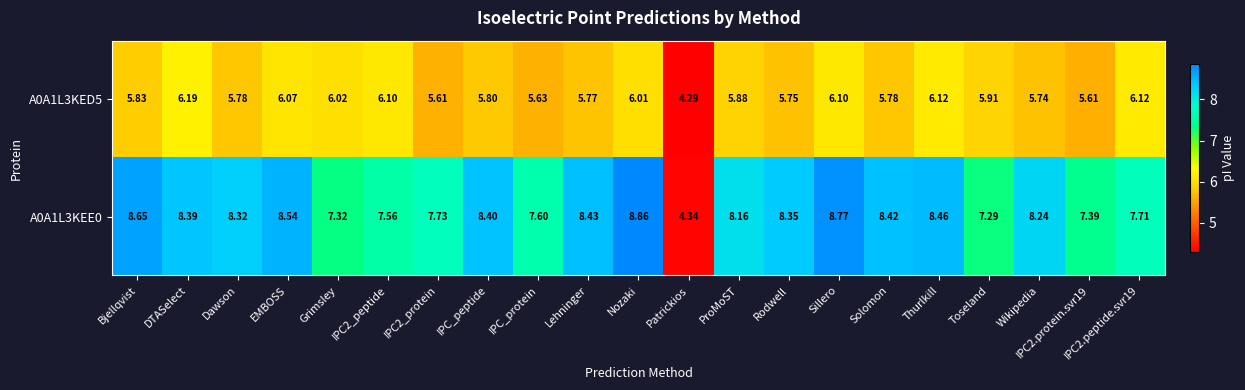

Count the number of categories in the chart.

21